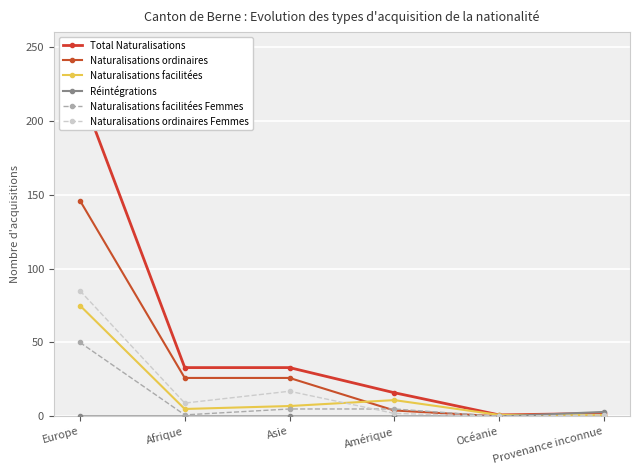

Does the chart display data point markers on the line(s)?

Yes